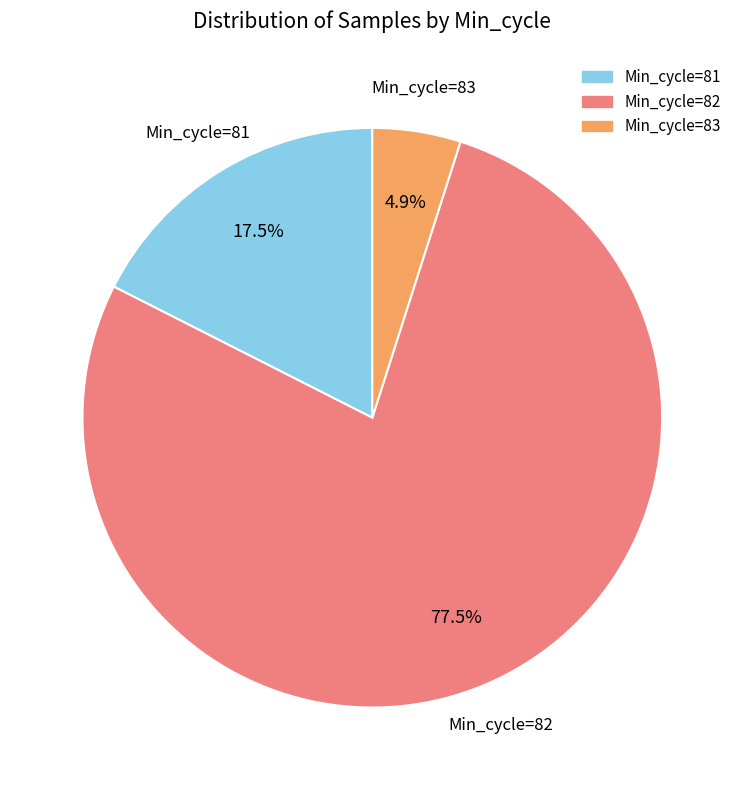

How many slices are in this pie chart?

3